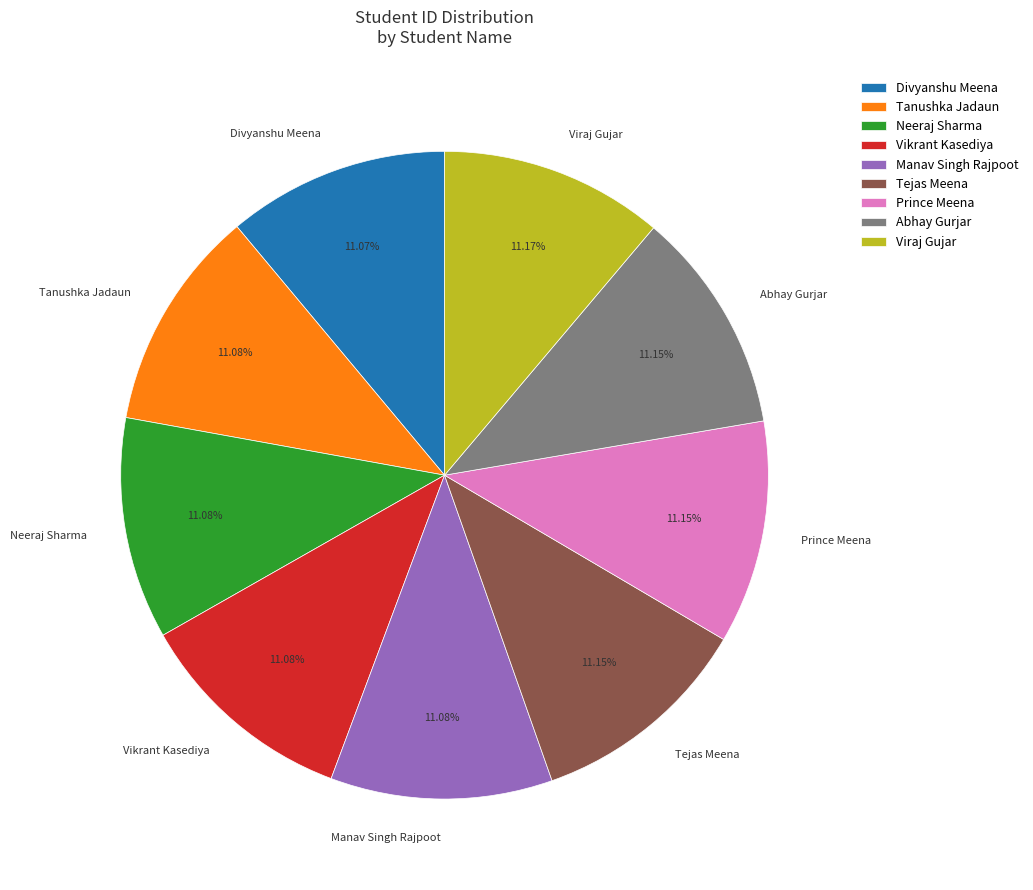

Is the sum of Neeraj Sharma and Tanushka Jadaun greater than half?

No